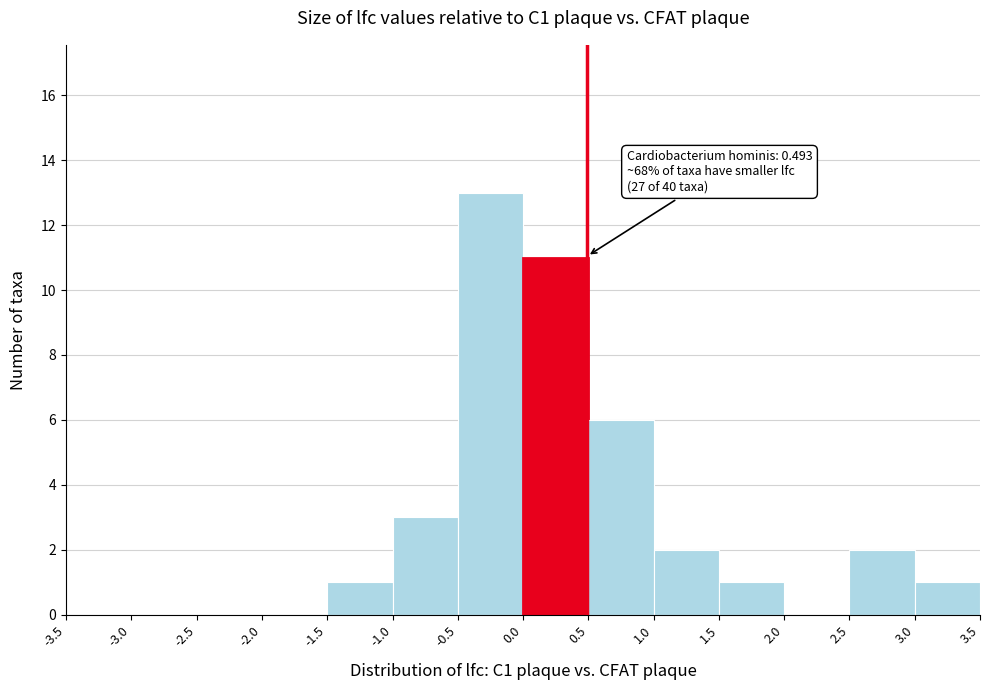

Which range on the x-axis has the tallest bar?

-0.5 to 0.0